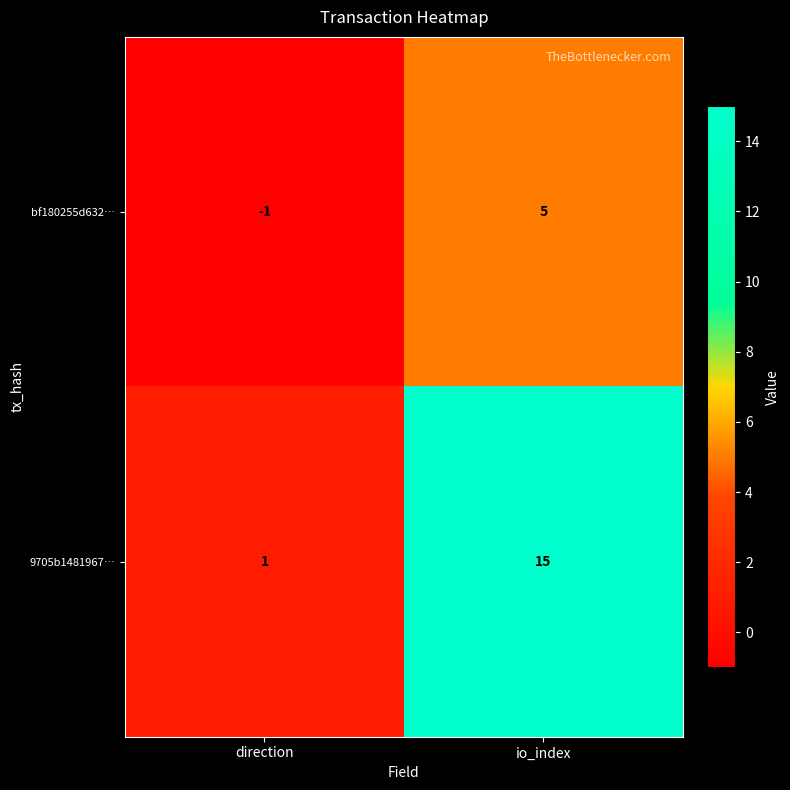

Which series changed the most between direction and io_index?

9705b1481967…